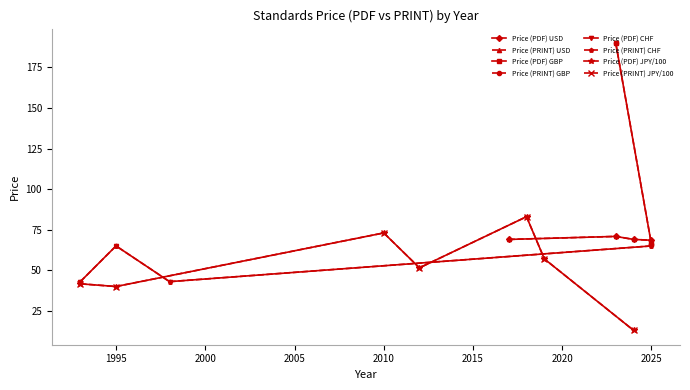

What is the value of the Price (PDF) point at the 5th from the left?

65